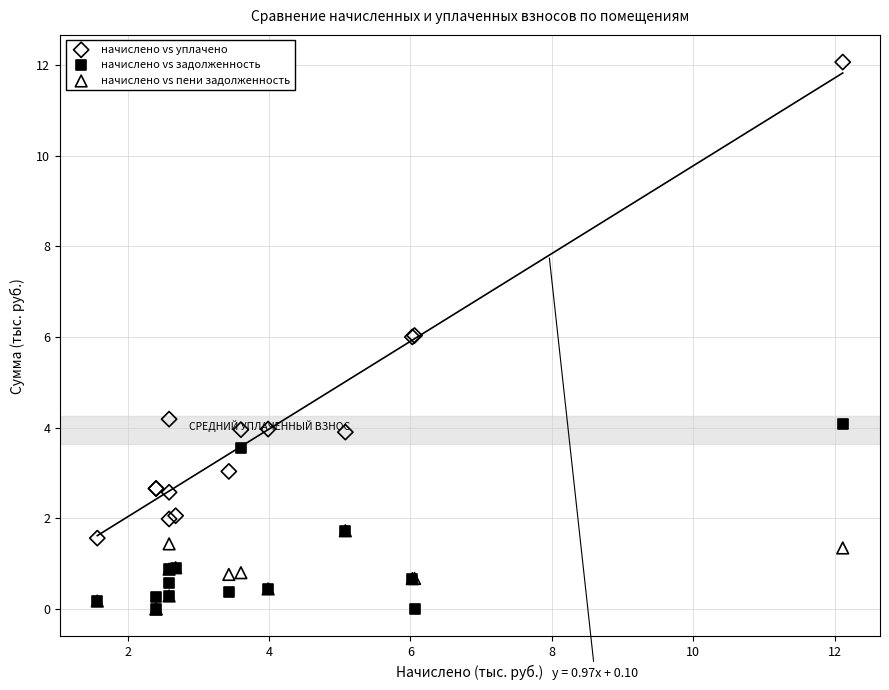

Which series contains the highest Y value?

начислено vs уплачено